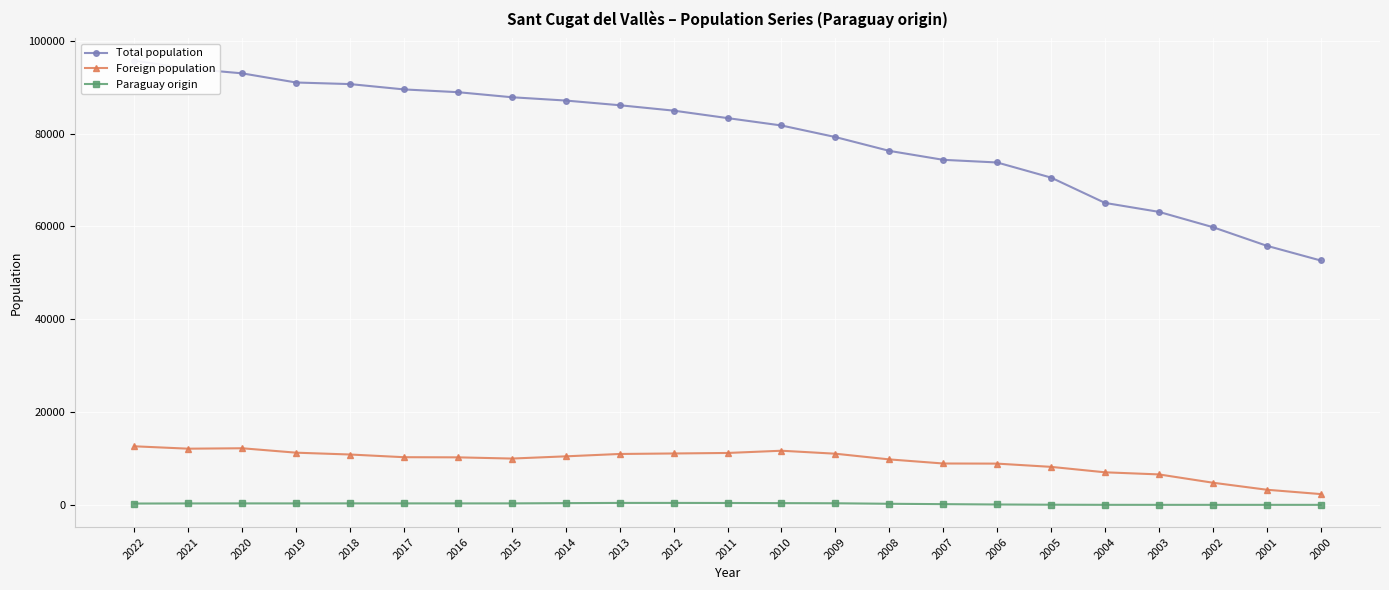

What is the greatest value displayed?

95725